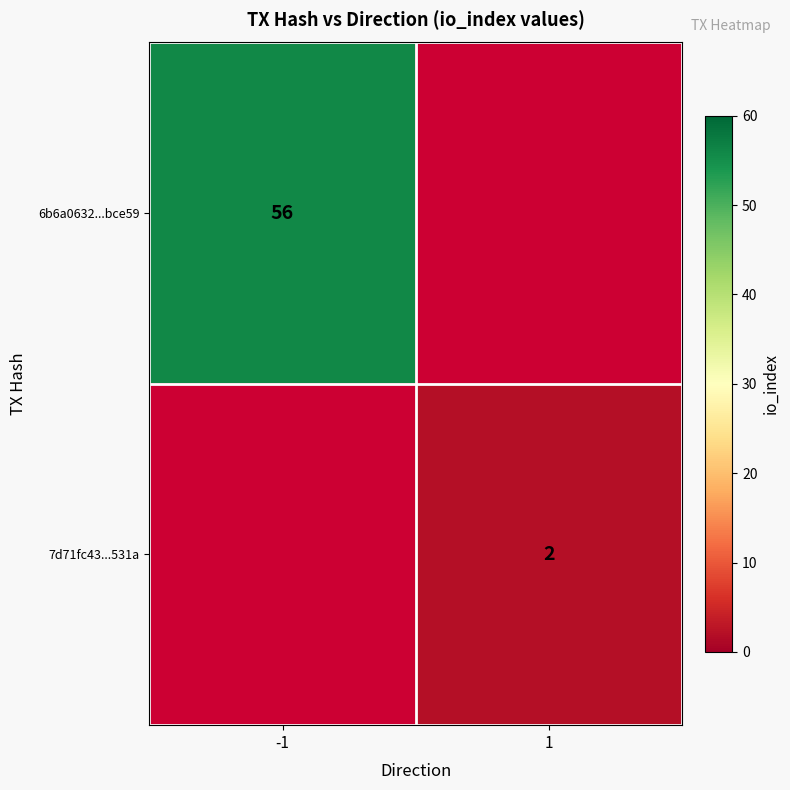

The value of 6b6a0632...bce59 at -1 is 23. True or false?

False